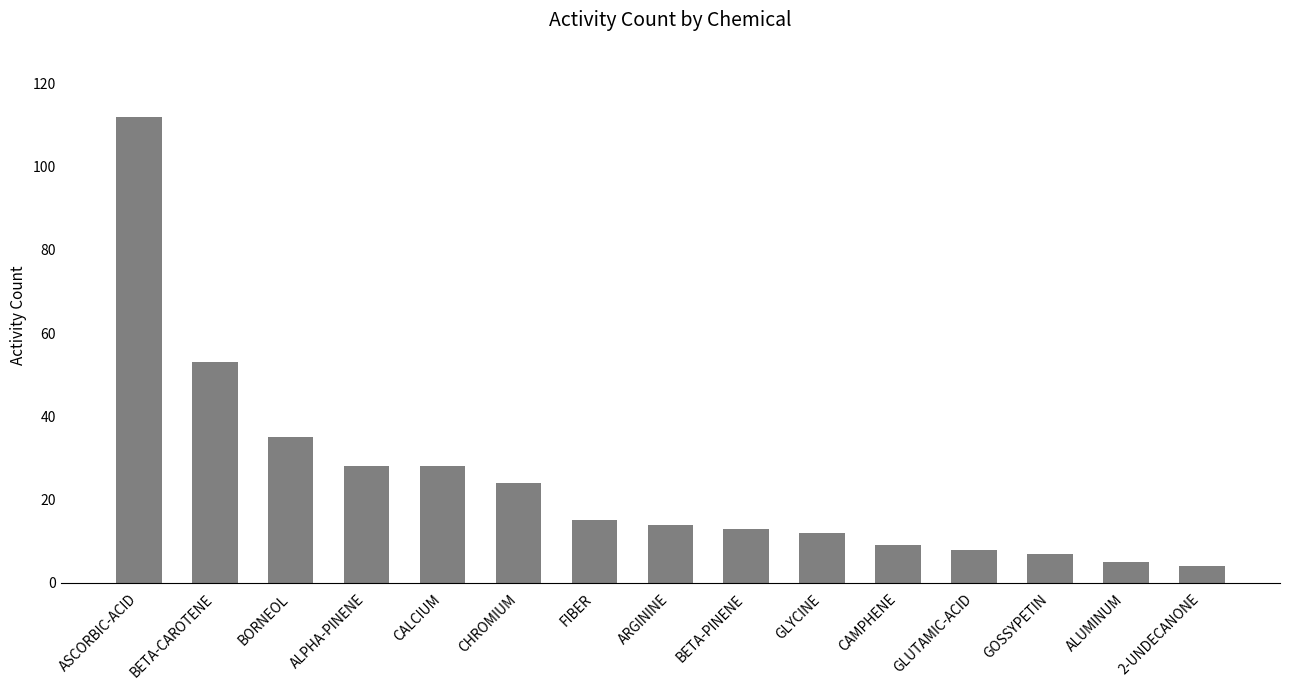

The chart shows a value of 28 at CALCIUM. True or false?

True